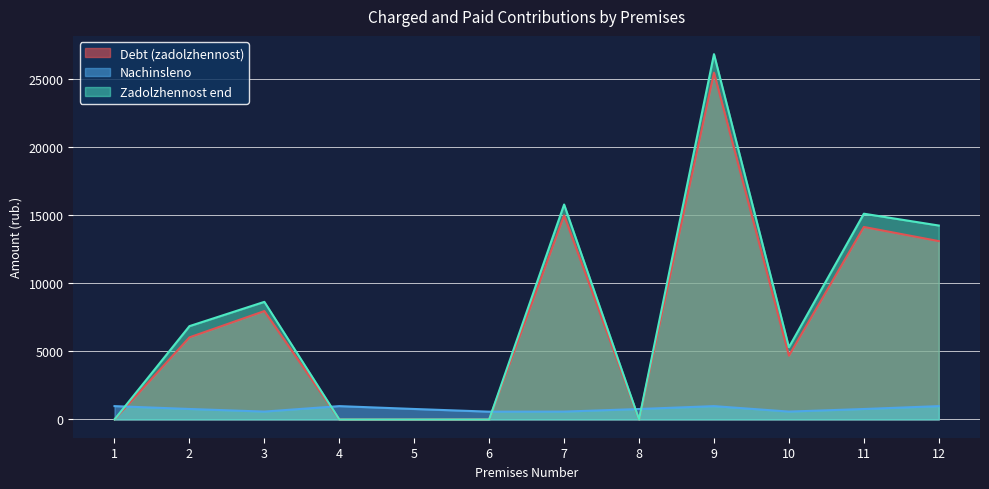

Which category has the highest value in the Zadolzhennost end series?

9